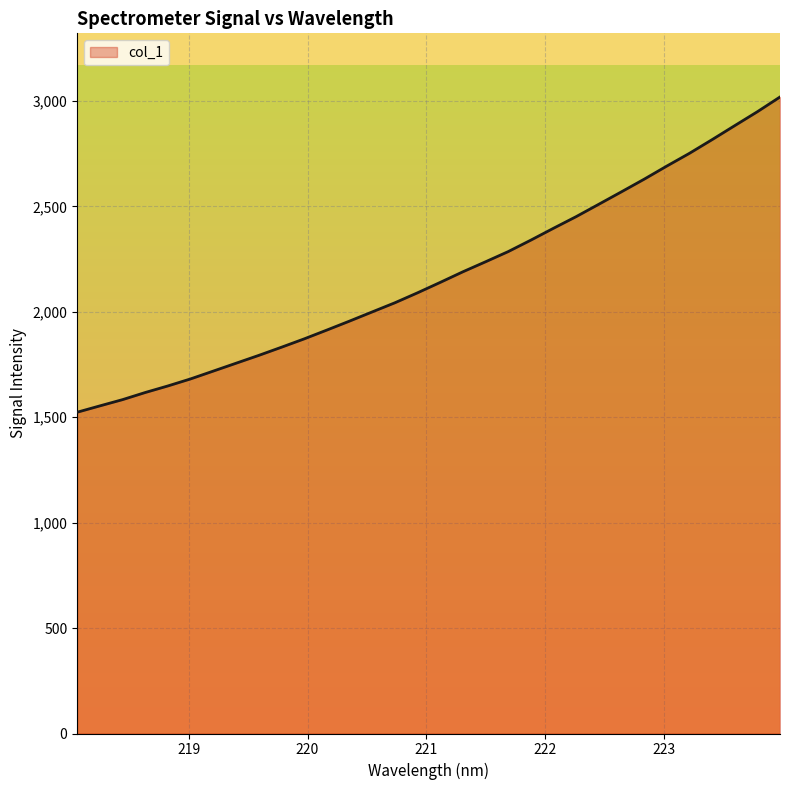

How many lines are shown in the chart?

1